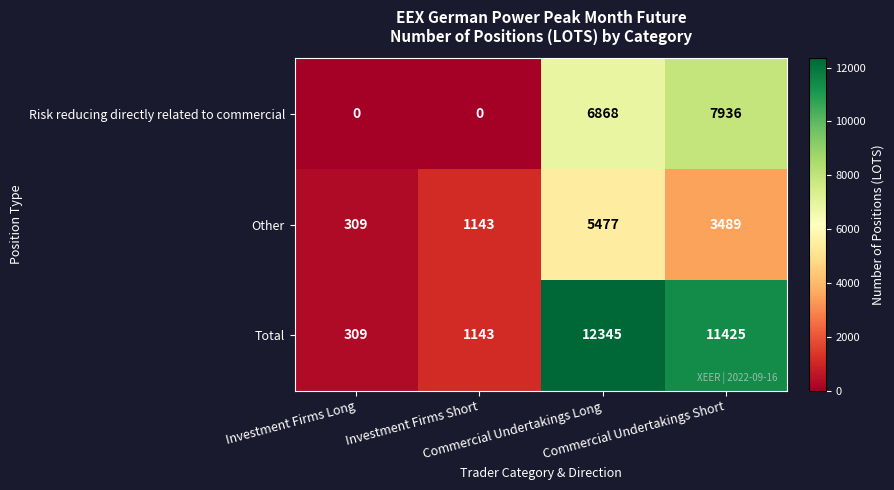

What is the maximum value shown in the chart?

12345